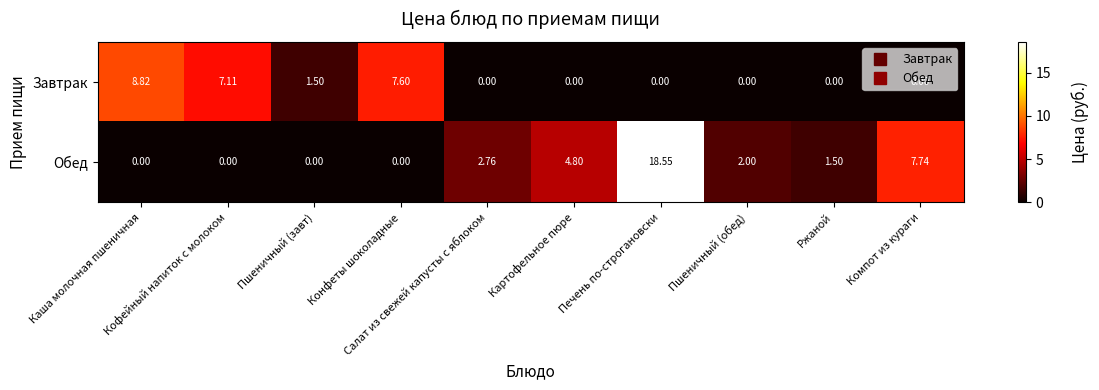

How many data points in Обед are less than 2?

5